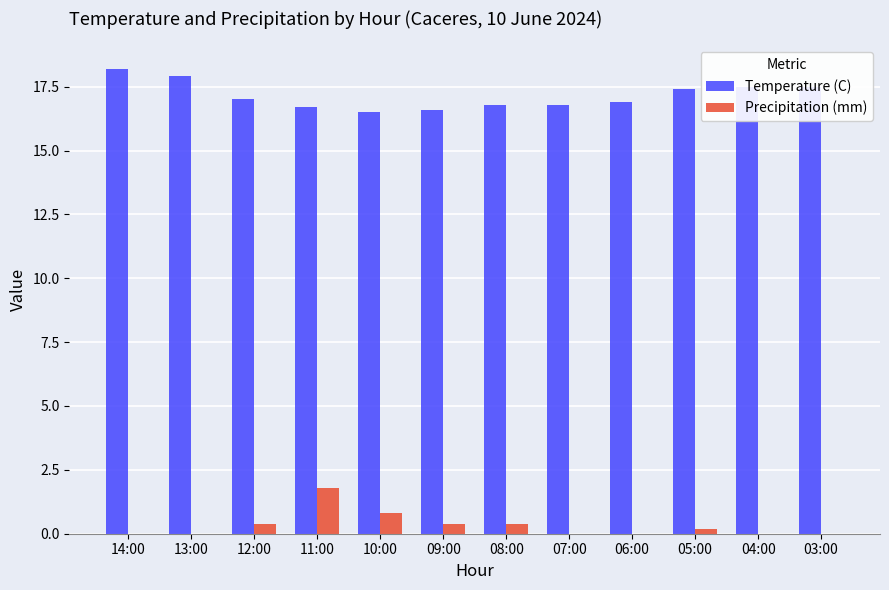

True or false: Precipitation (mm) has a value of 0.5 at 11:00.

False